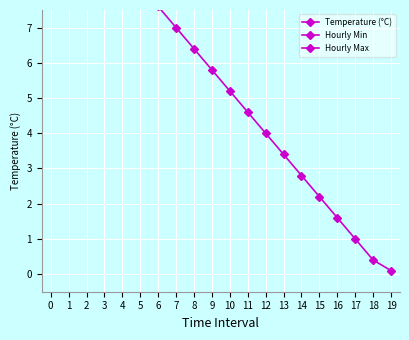

How many data points in Temperature (°C) are less than 10?

7